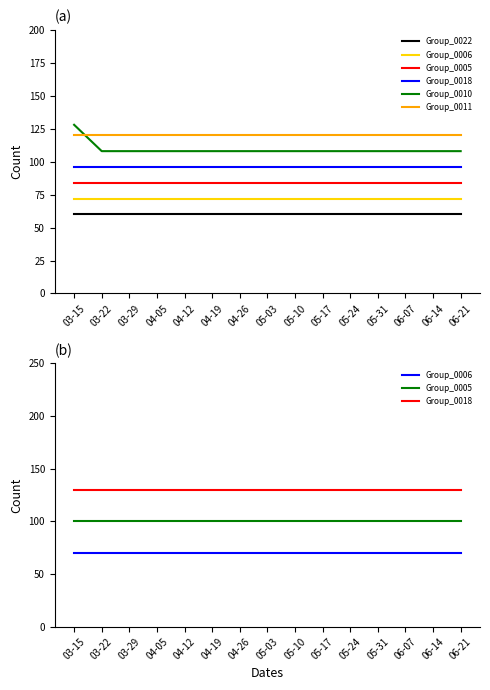

What is the sum of the Group_0006 values at 05-24 and 05-10?

140